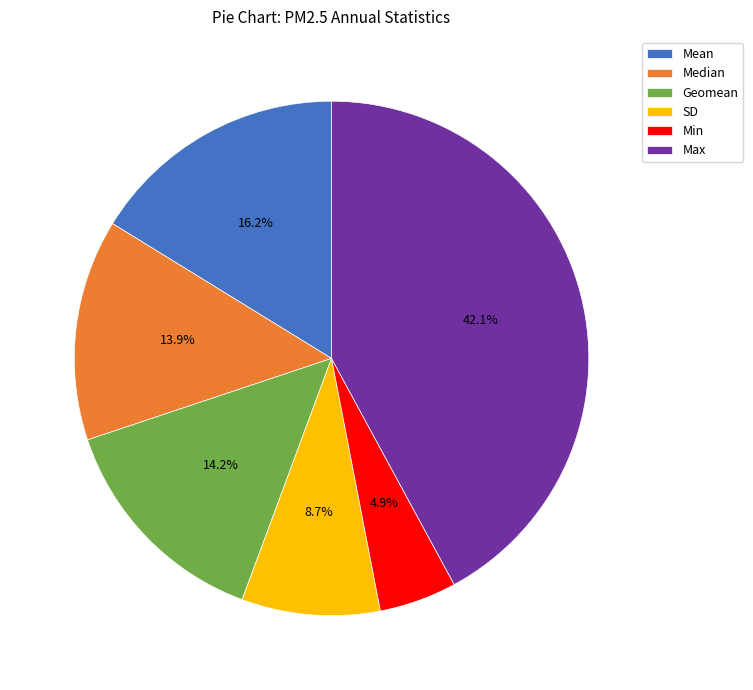

Which category has the biggest portion of the pie?

Max